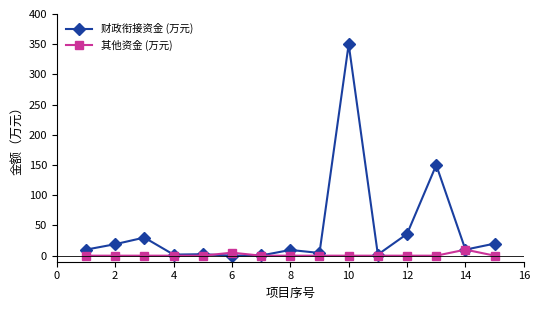

After their last crossing, which series has the higher values: 财政衔接资金 (万元) or 其他资金 (万元)?

财政衔接资金 (万元)